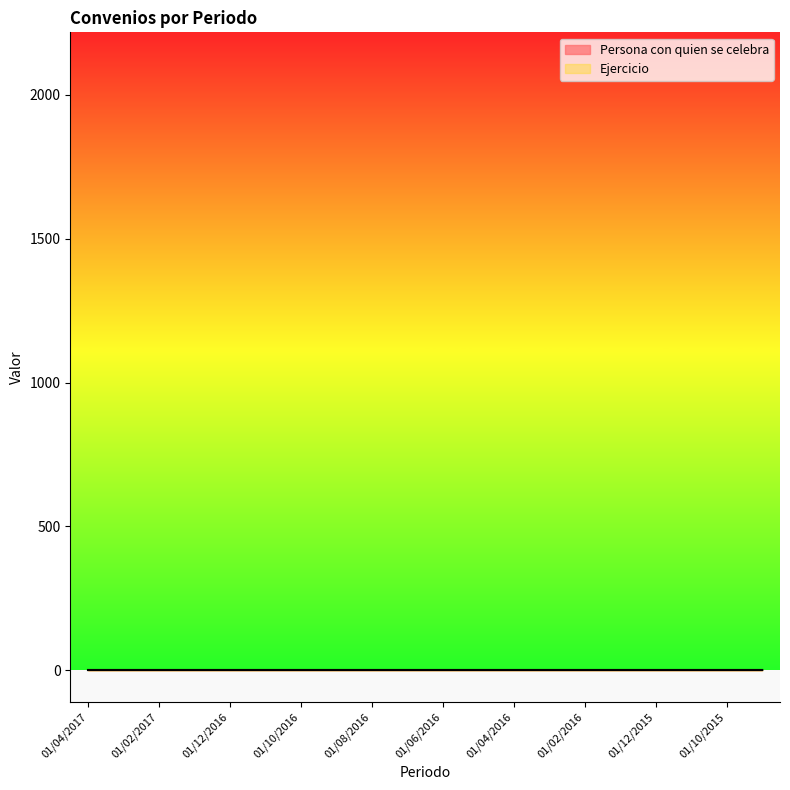

What is the maximum value shown in the chart?

1.0